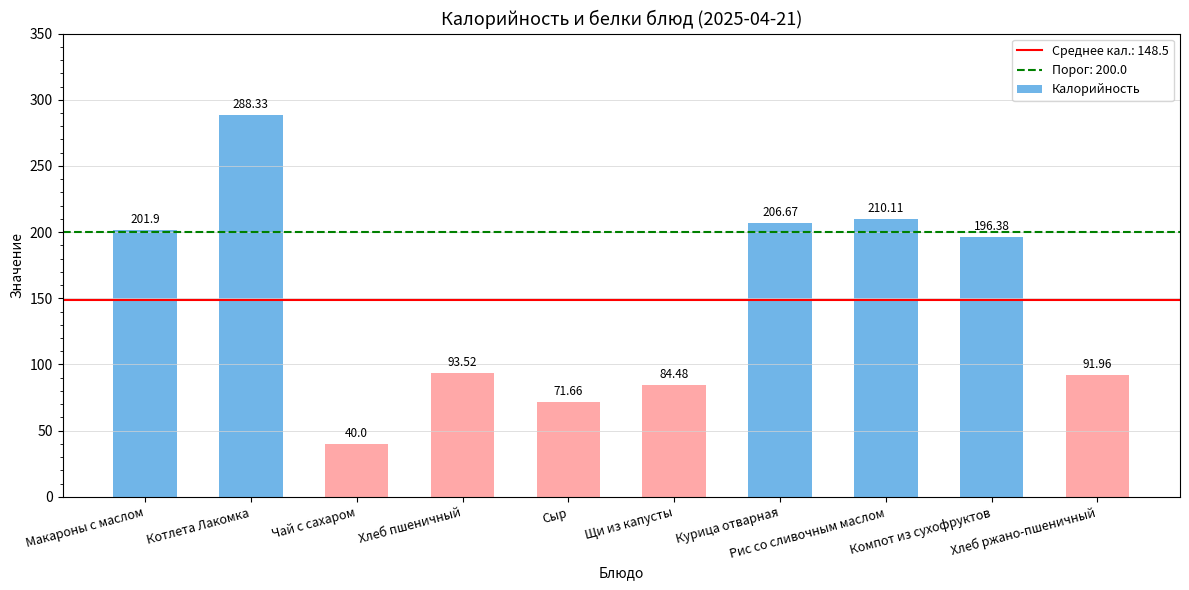

Which has a higher value, Чай с сахаром or Макароны с маслом?

Макароны с маслом